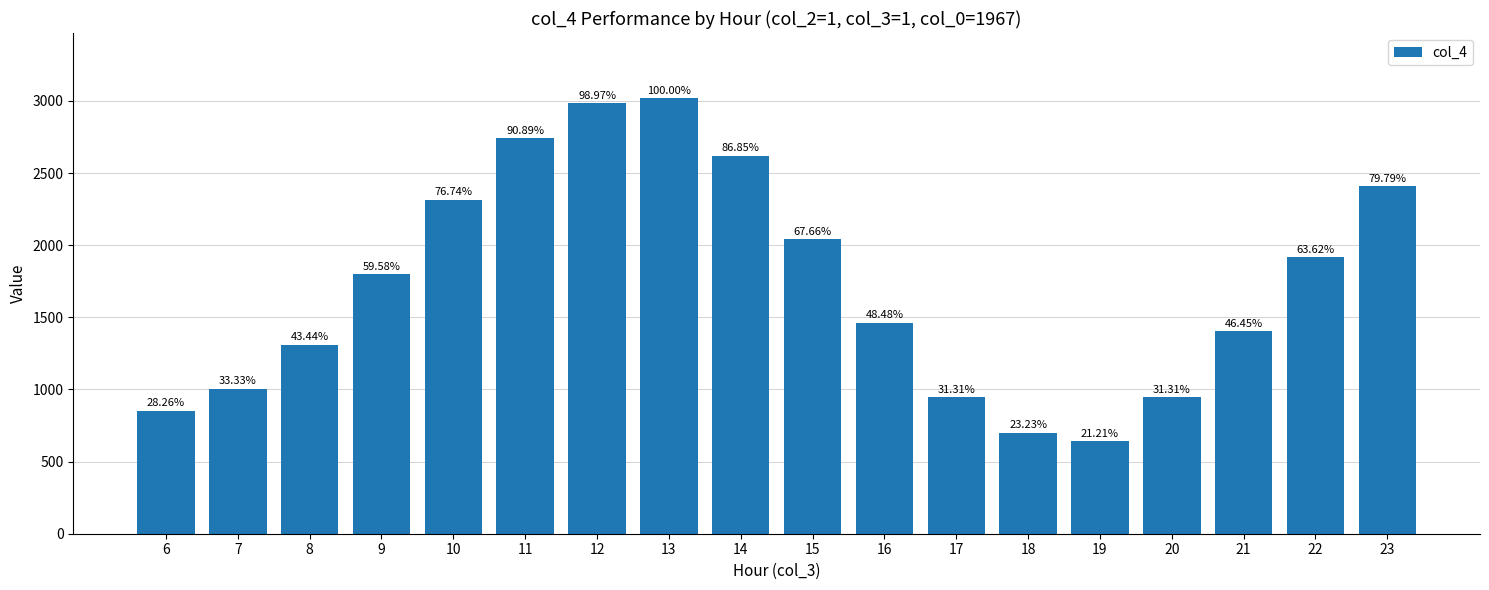

What is the smallest value displayed?

640